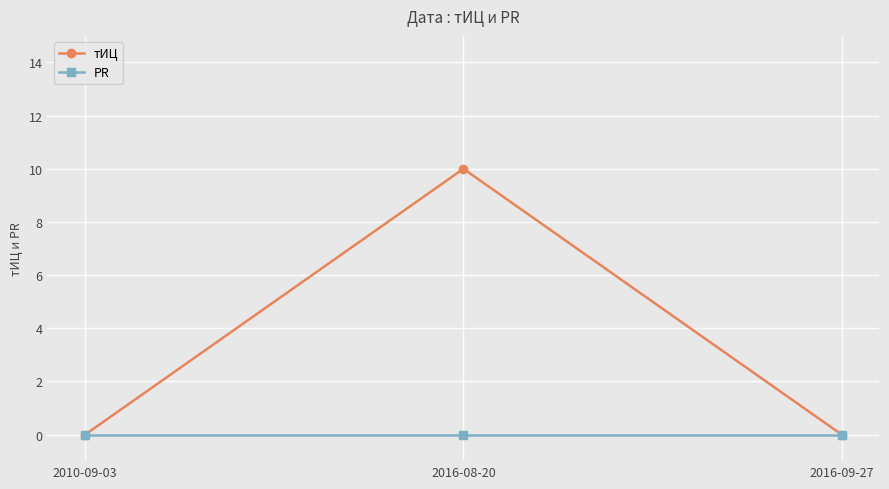

What is the greatest value displayed?

10